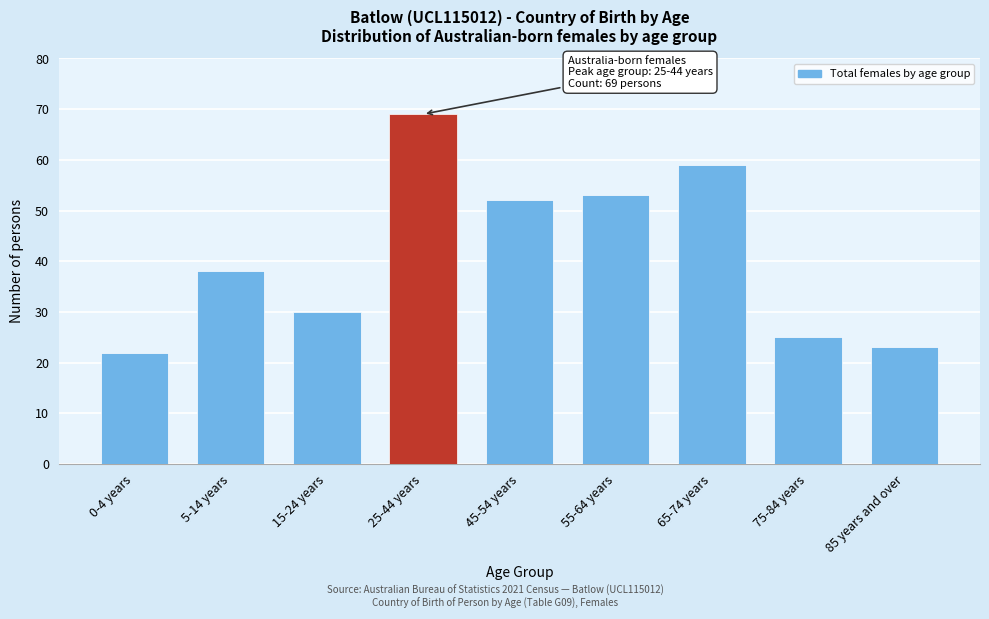

Reading left to right, transcribe all the data shown in this chart.

22	38	30	69	52	53	59	25	23